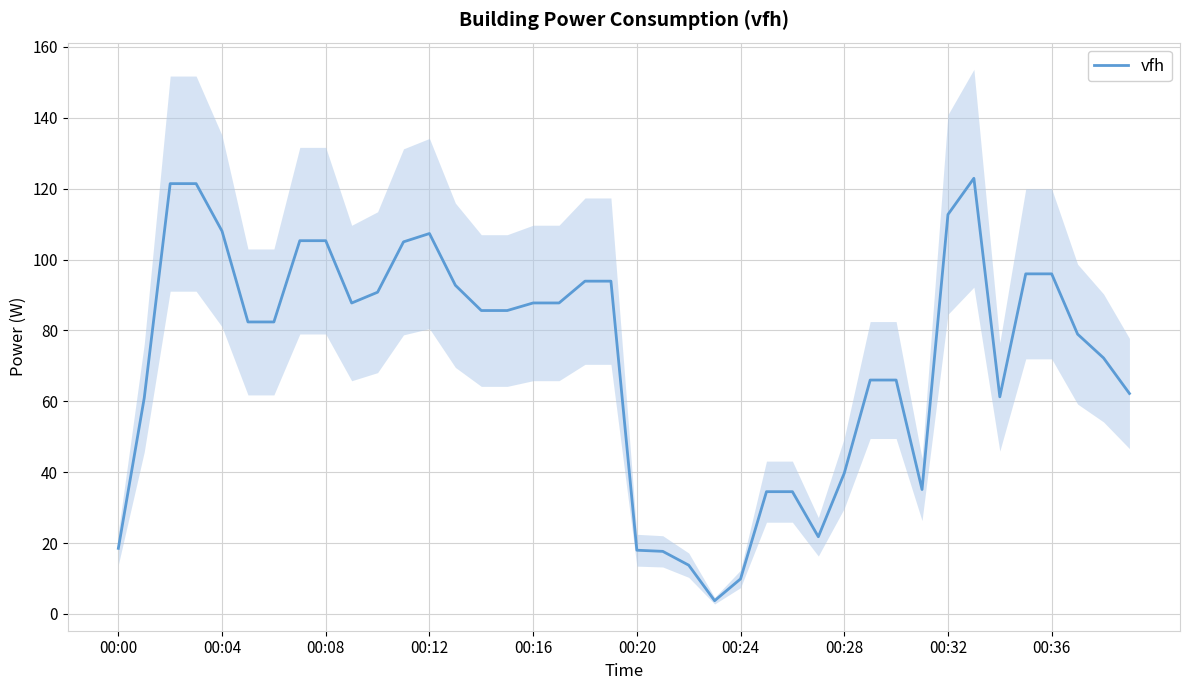

Which label corresponds to the smallest value in the chart?

23